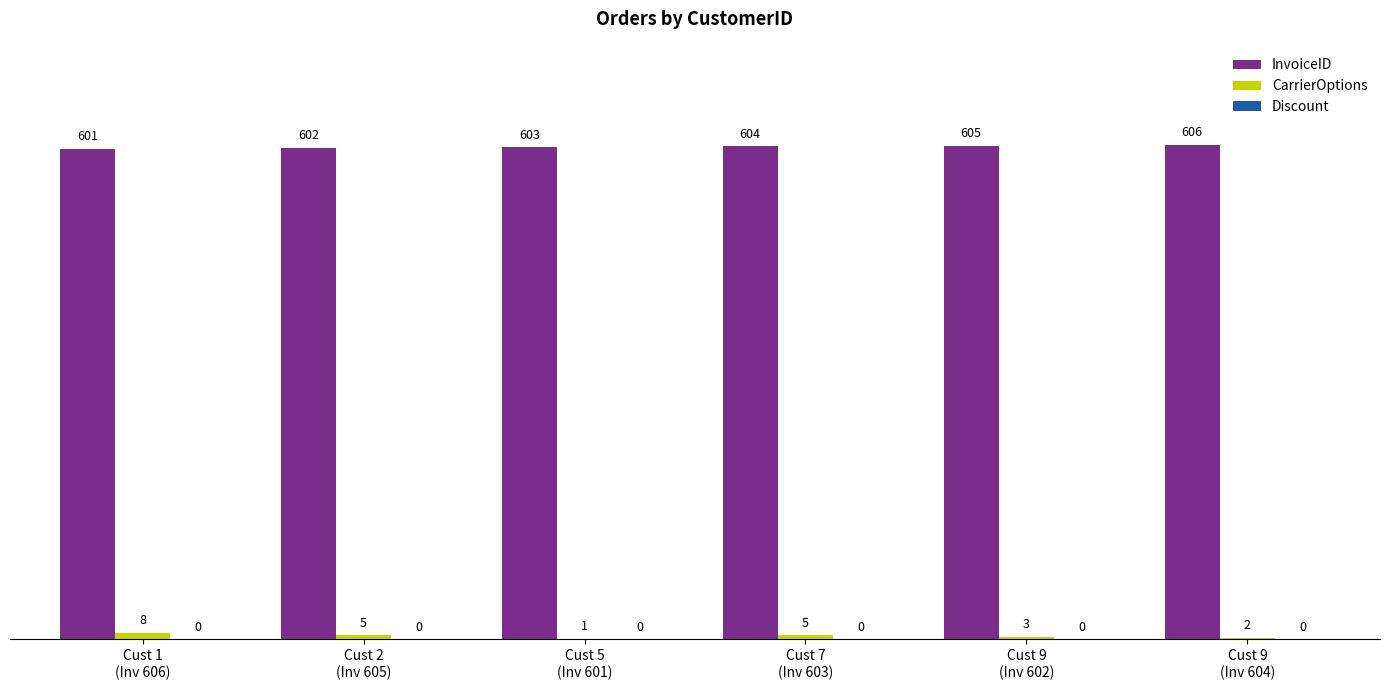

How many data points does each series have?

6